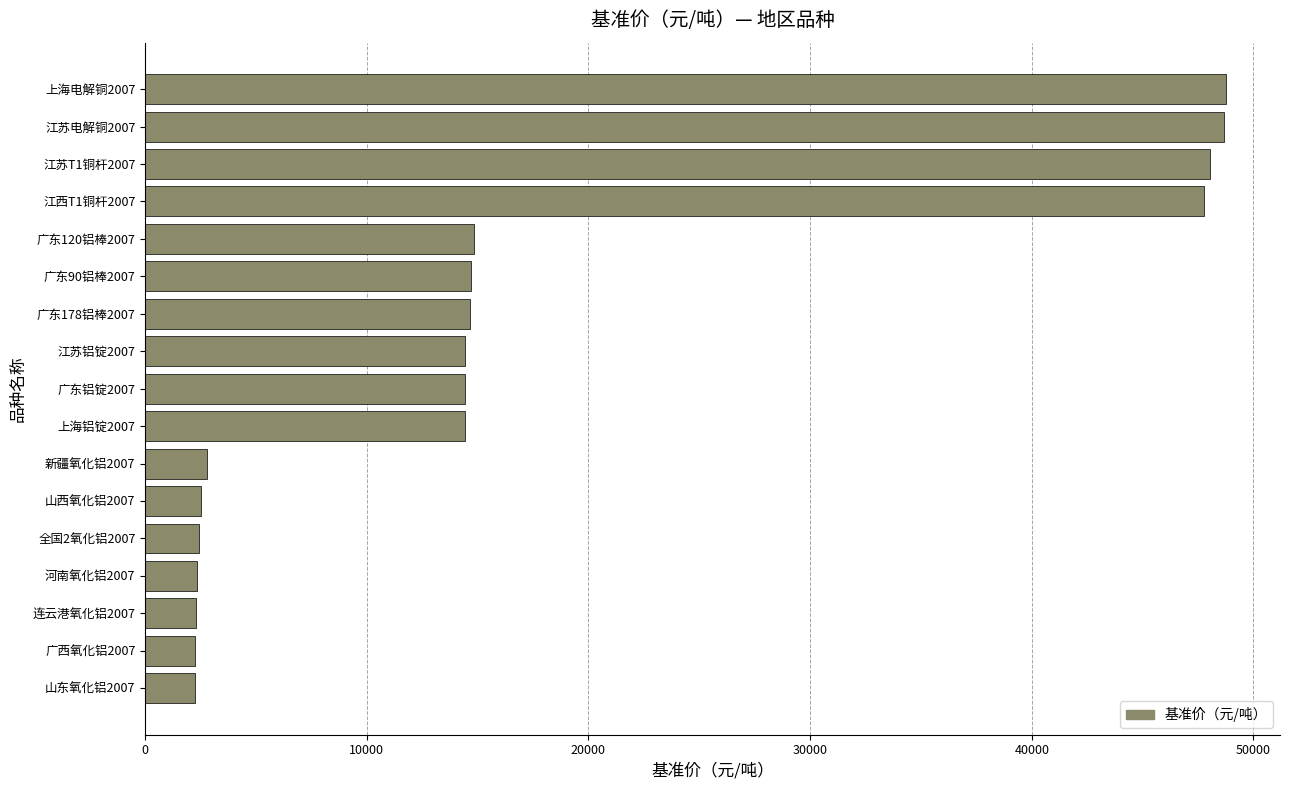

What is the change in value from 山东氧化铝2007 to 江苏T1铜杆2007?

+45772